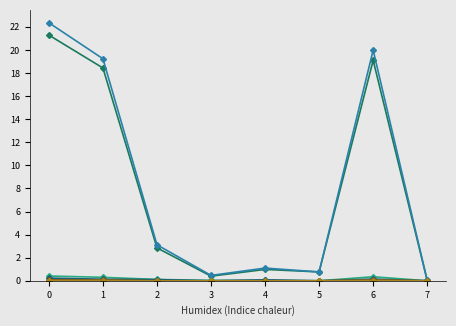

Does the chart have visible grid lines?

No